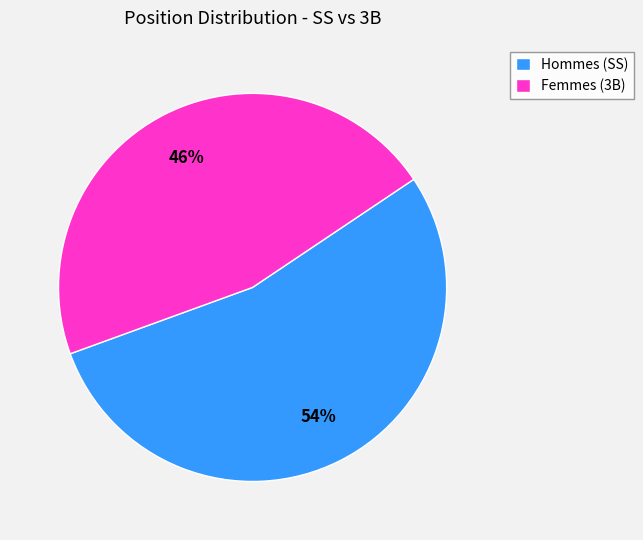

Count the number of slices in the pie.

2